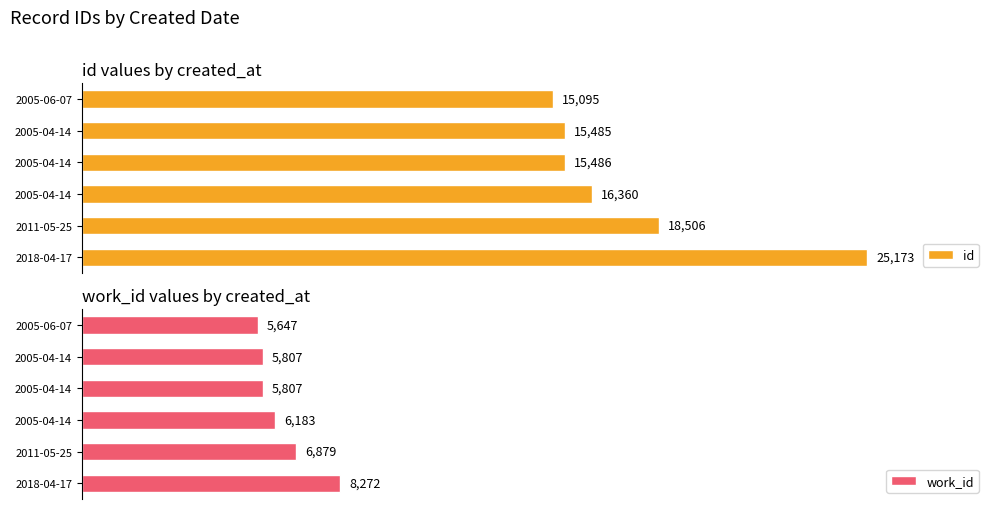

The id series shows 16134 at 2018-04-17. True or false?

False